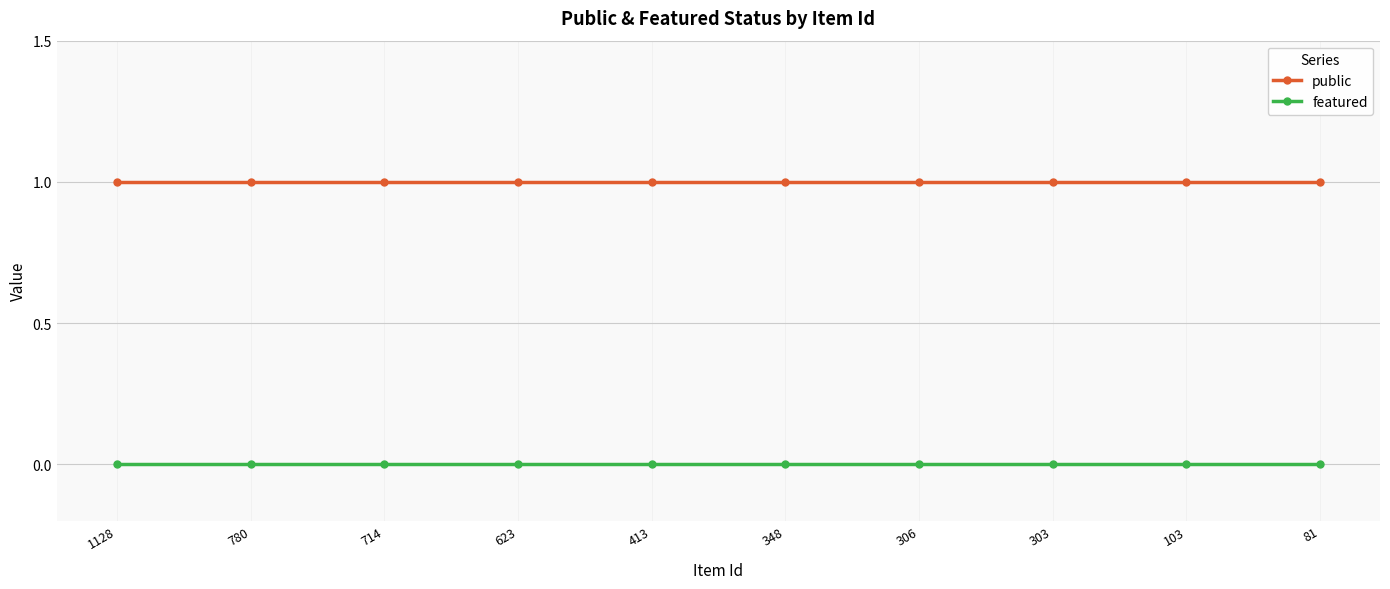

Reading left to right, transcribe all the data shown in this chart.

public: 1128=1	780=1	714=1	623=1	413=1	348=1	306=1	303=1	103=1	81=1
featured: 1128=0	780=0	714=0	623=0	413=0	348=0	306=0	303=0	103=0	81=0